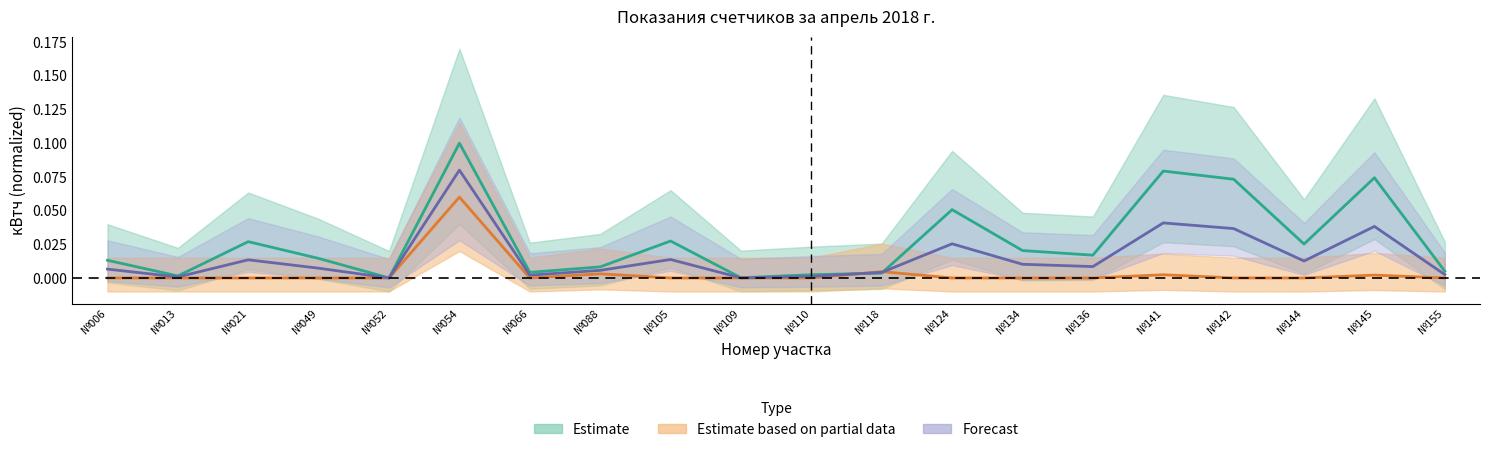

At how many categories does at least one series exceed 0?

20